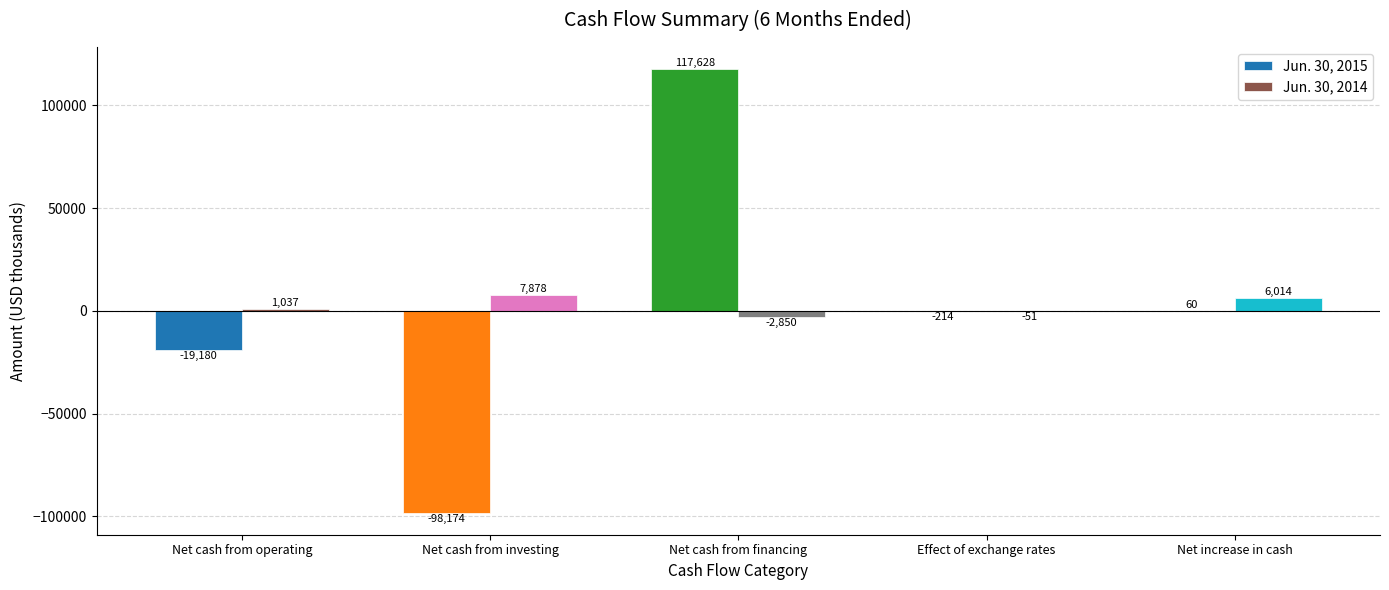

Is it true that Jun. 30, 2014 equals 6014 at Net increase in cash?

True